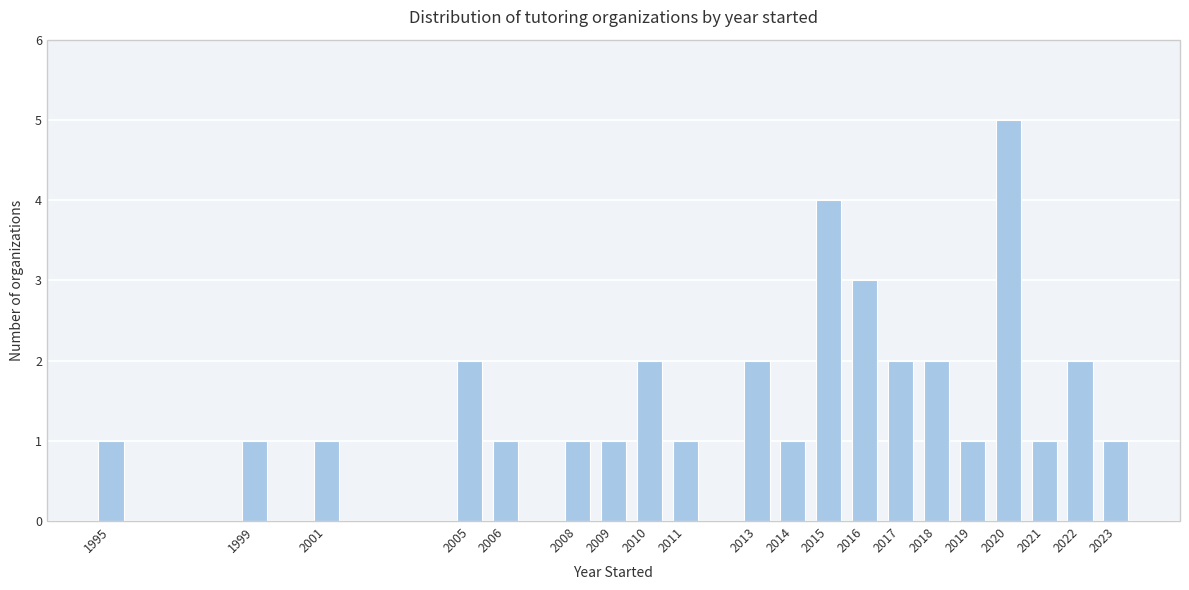

Reading right to left, transcribe all the data shown in this chart.

1	2	1	5	1	2	2	3	4	1	2	1	2	1	1	1	2	1	1	1